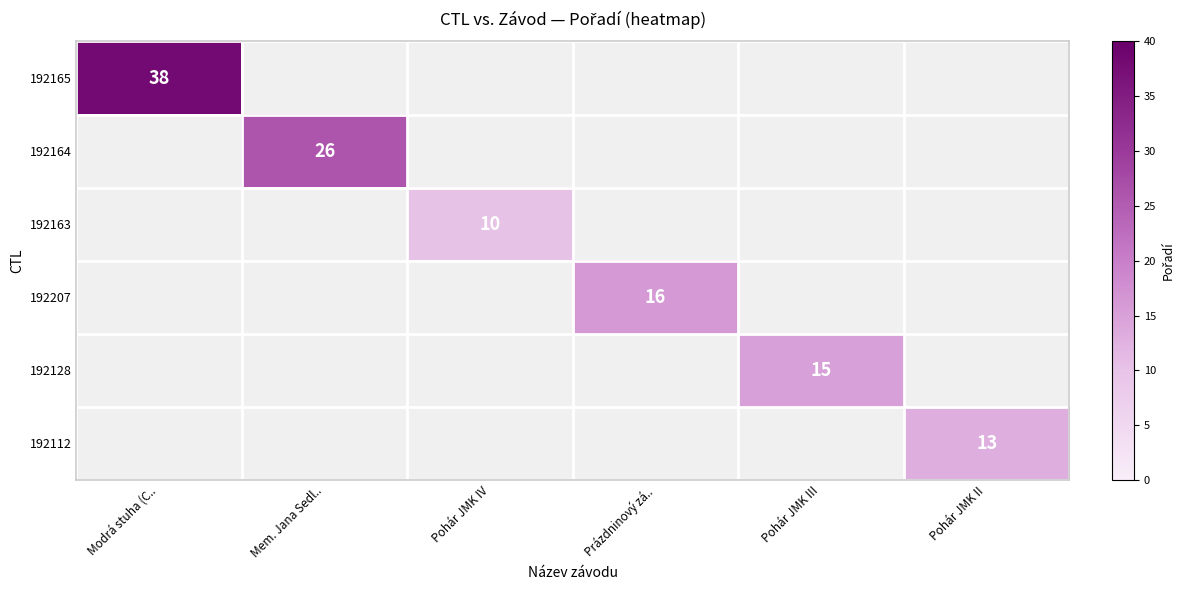

Is it true that 192165 equals 57 at Modrá stuha (C..?

False